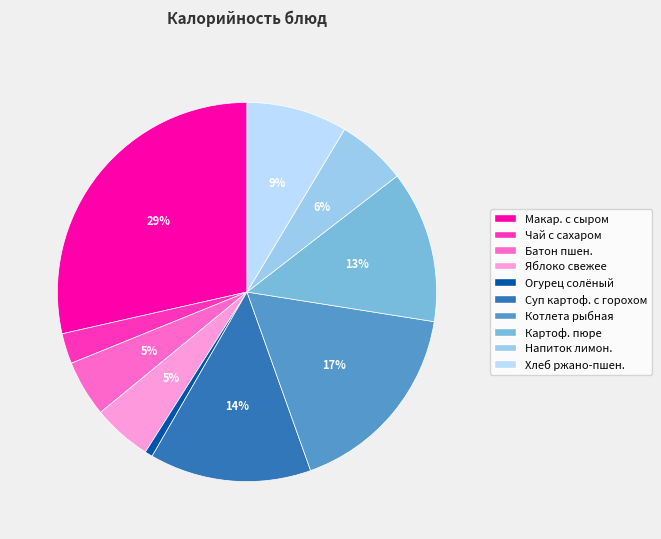

Which category has the biggest portion of the pie?

Макар. с сыром